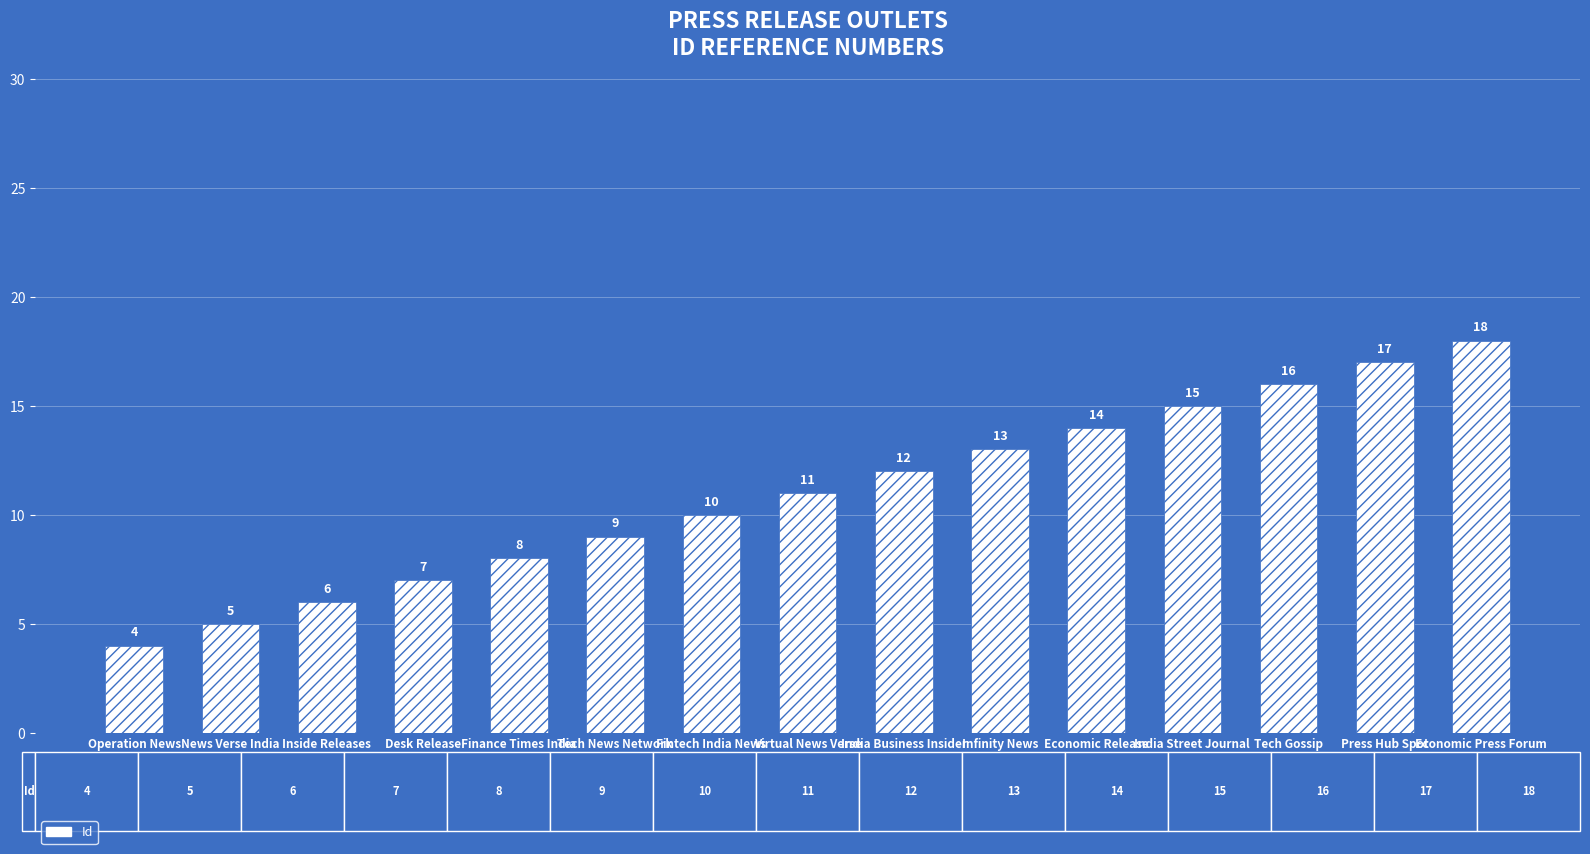

At which category does the chart reach its minimum across all series?

Operation News